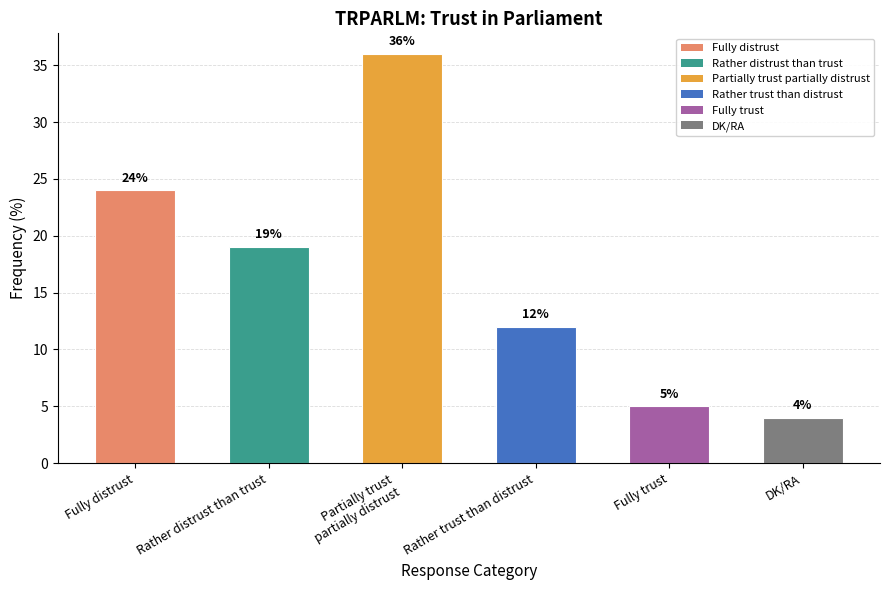

How many data points does each series have?

6